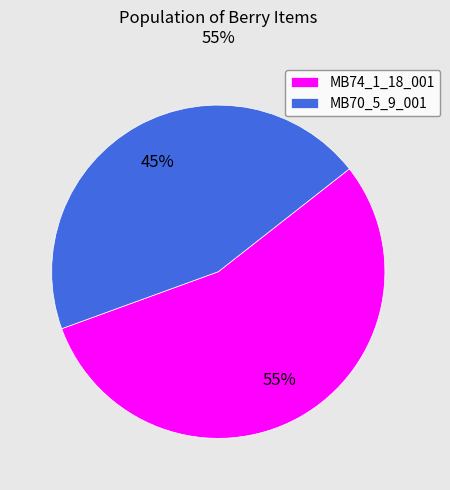

To the nearest percent, what percentage of the pie is MB74_1_18_001?

55%